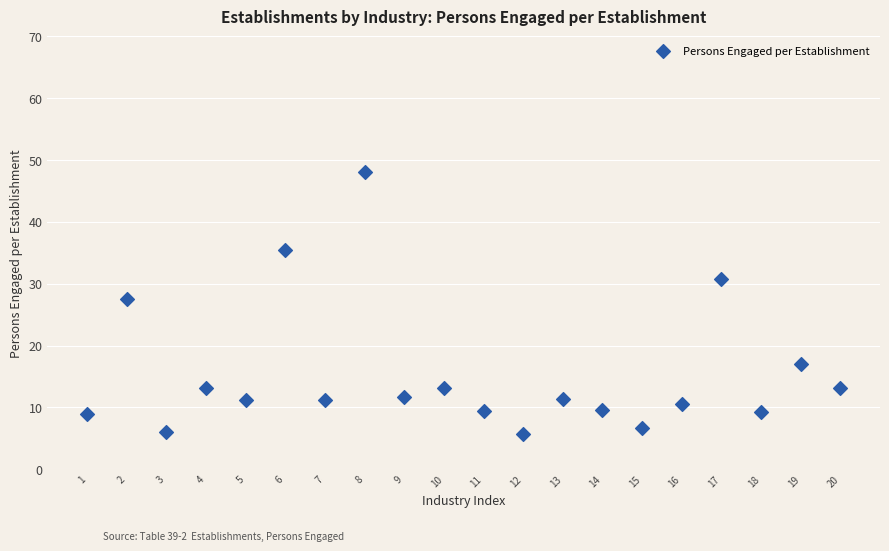

What Y value in the scatter plot is closest to 26?

27.6